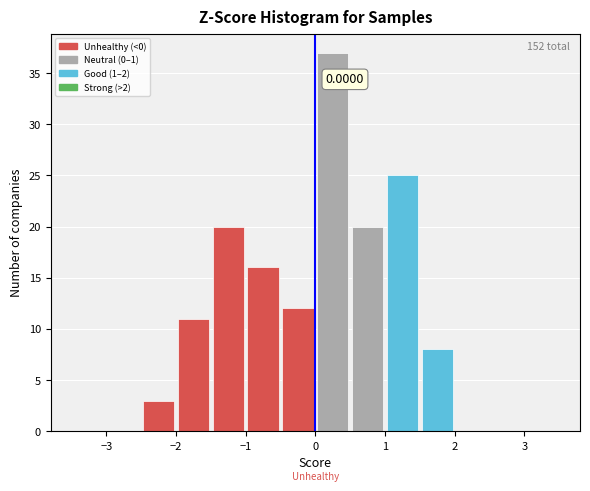

Which range on the x-axis has the tallest bar?

0.0 to 0.5